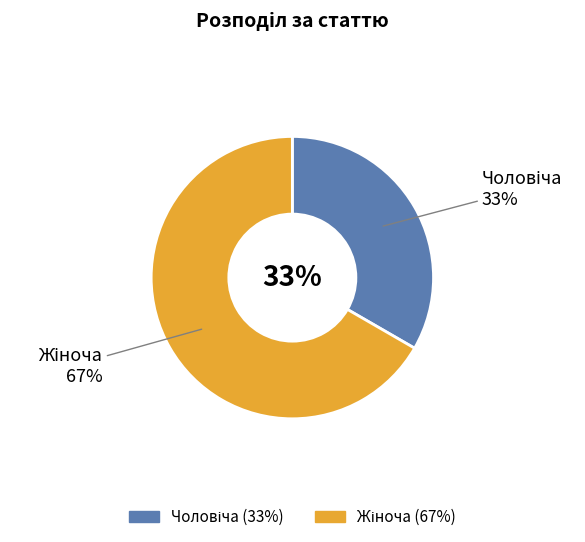

Rank the categories by value from lowest to highest.

Чоловіча, Жіноча